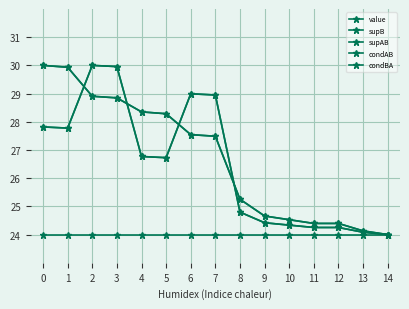

Is this an area chart (filled region under the line)?

No